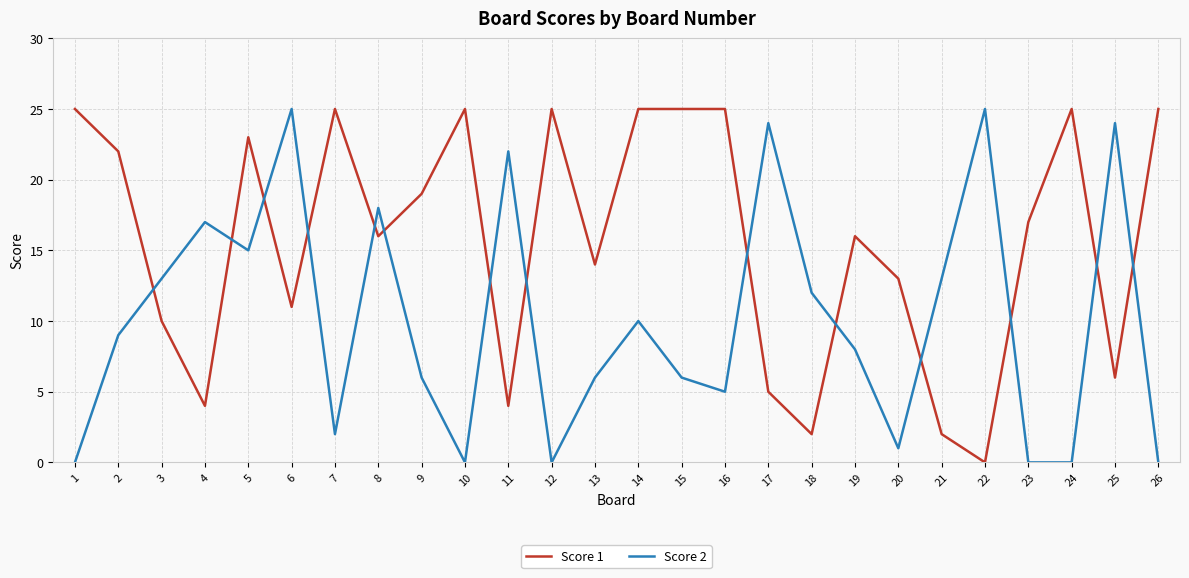

What is the difference between the second highest and second lowest values in the Score 2 series?

25